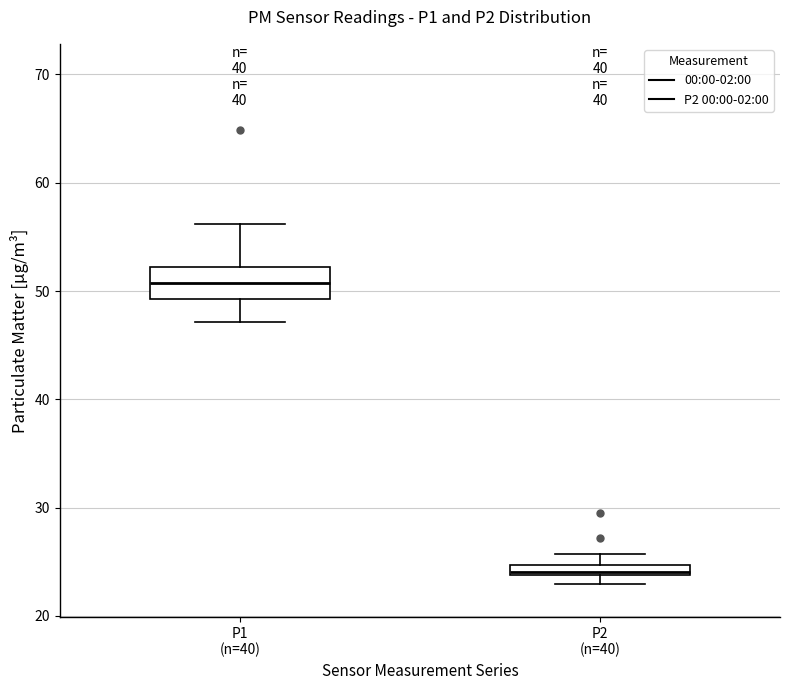

Which box's median line is the lowest?

P2 (n=40)